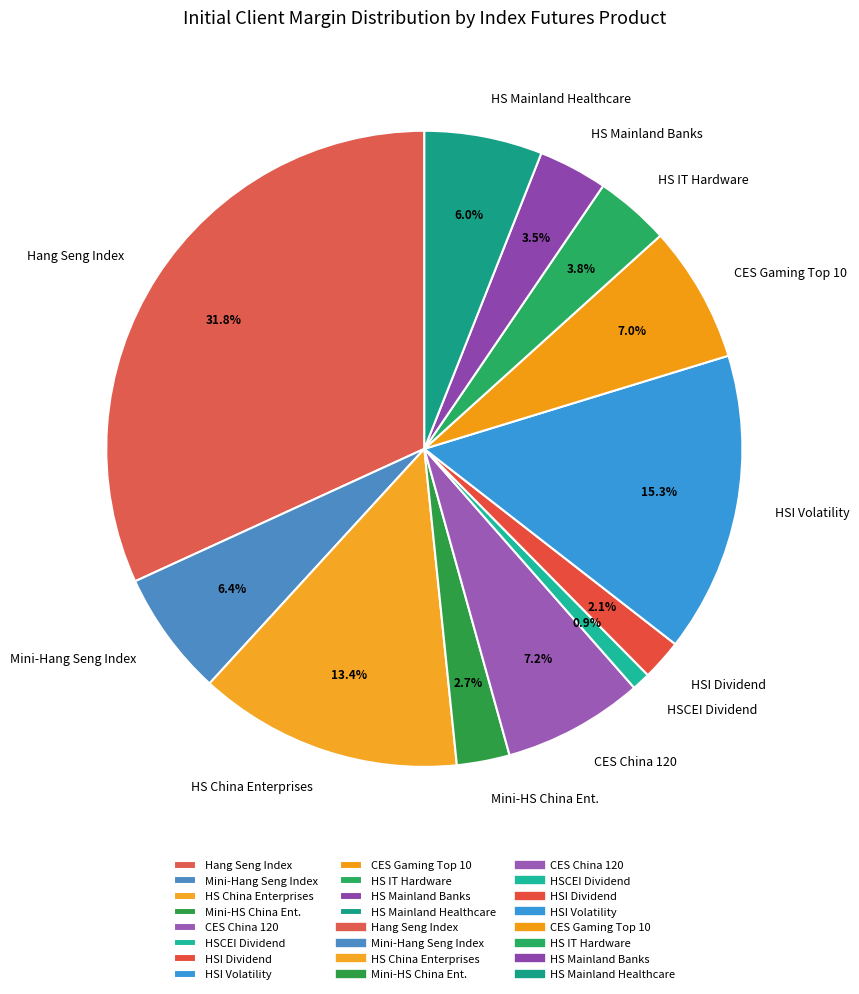

What percentage do Mini-HS China Ent. and HS IT Hardware together represent?

6.5%